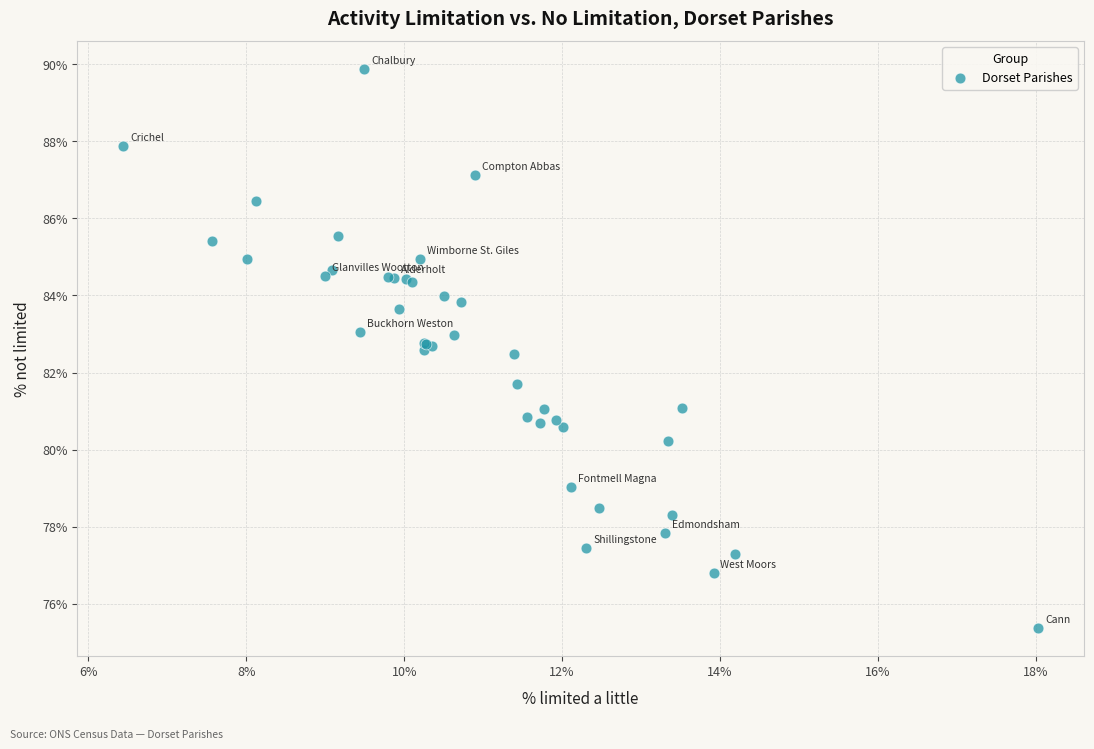

What Y value in the scatter plot is closest to 82?

81.7